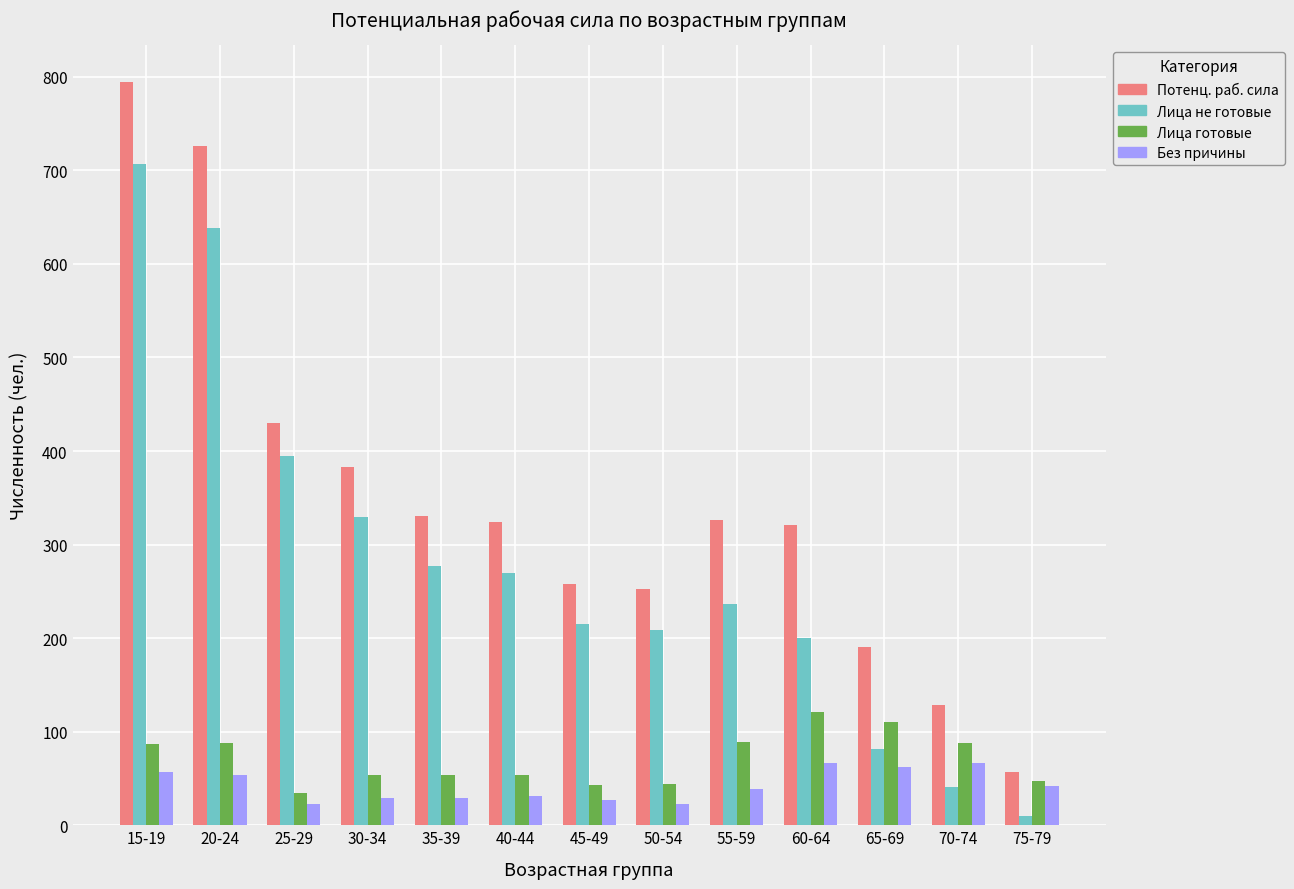

What is the difference between the maximum and minimum values in the Потенц. раб. сила series?

737